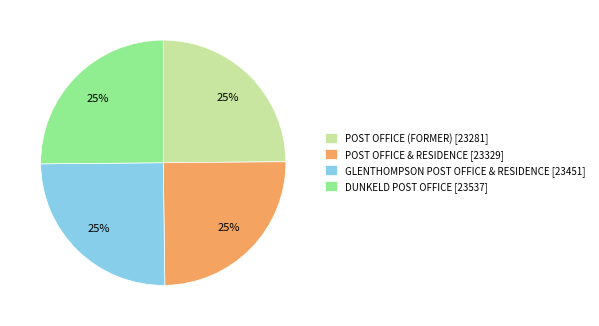

To the nearest percent, what is the combined percentage of DUNKELD POST OFFICE [23537] and POST OFFICE (FORMER) [23281]?

50%